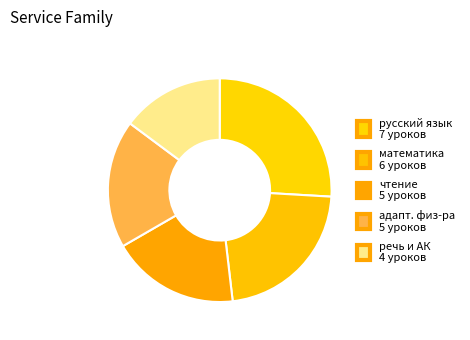

How many segments does this pie chart have?

5